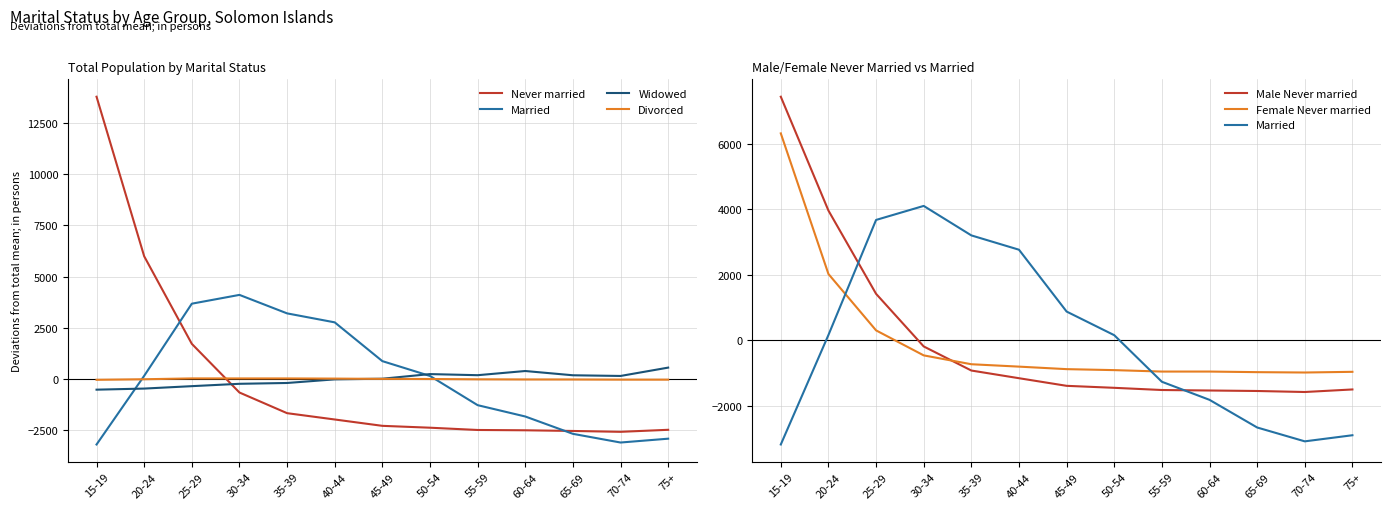

How many categories are shown in the chart?

13